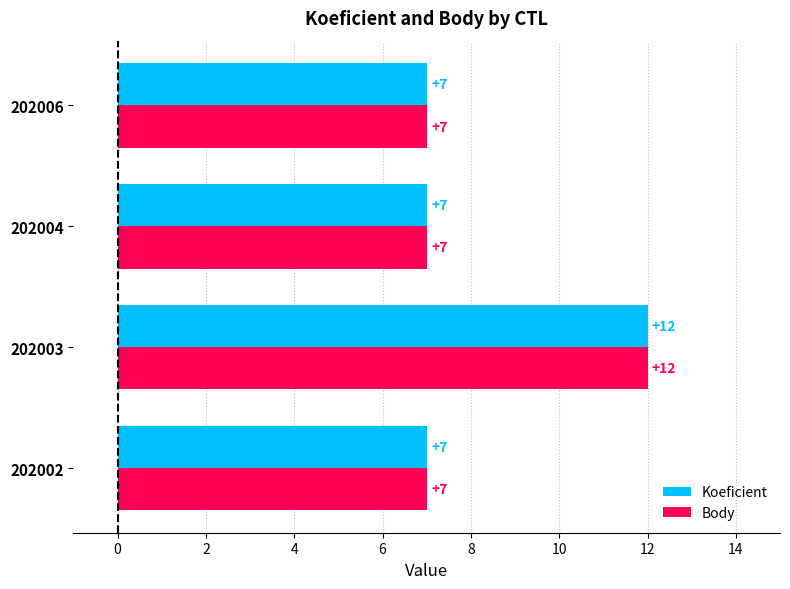

What value does the Koeficient series have at 202002?

7